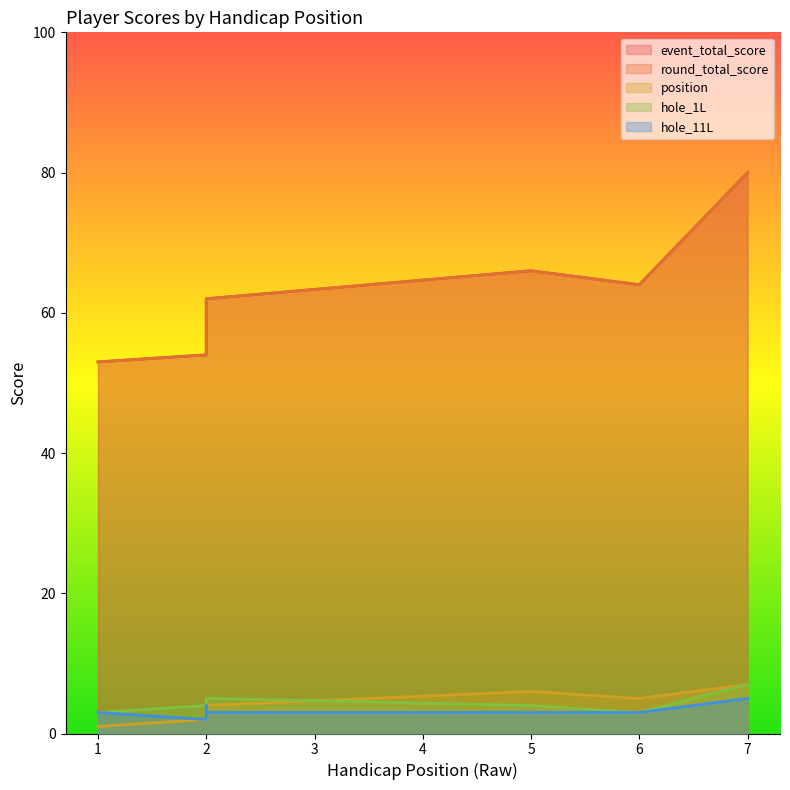

What is the value of the event_total_score point at the 5th from the left?

66